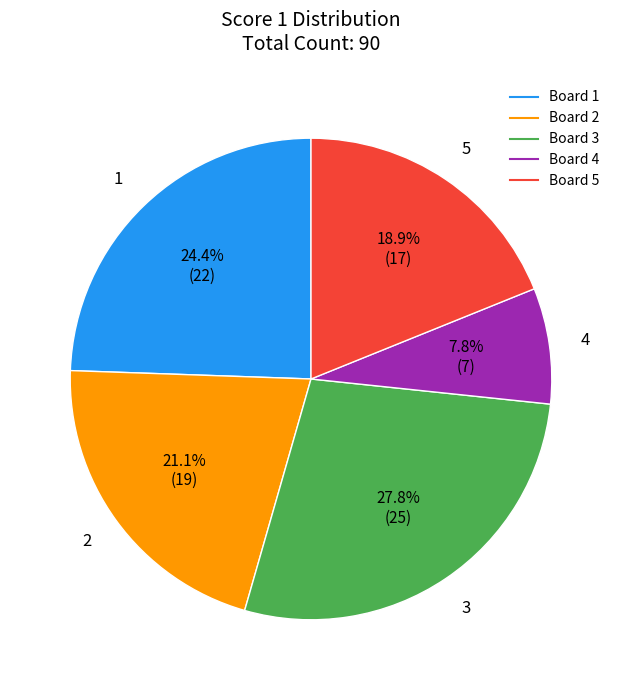

Is there any slice that represents more than half of the pie?

No